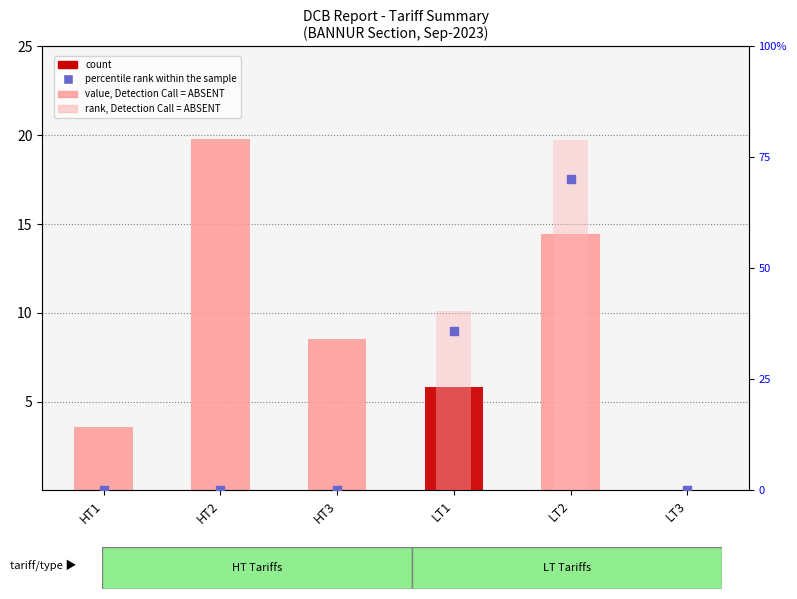

Is the value of rank, Detection Call = ABSENT at HT1 greater than the value of value, Detection Call = ABSENT at LT2?

No